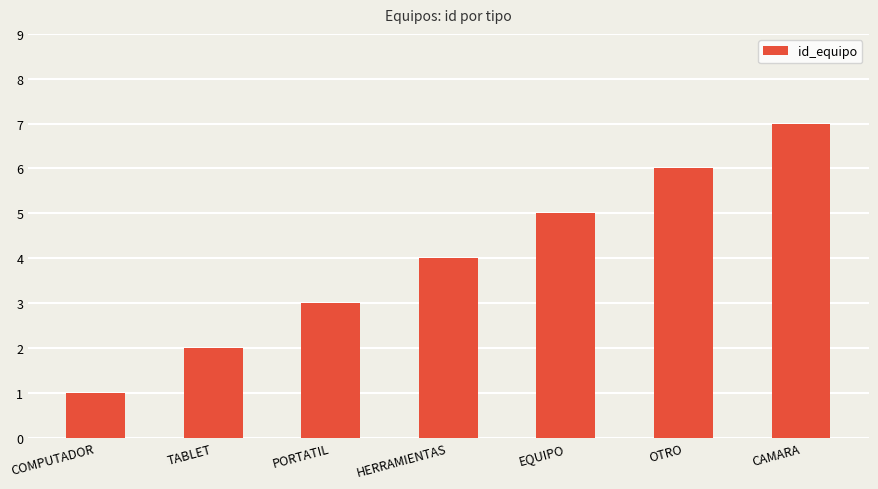

The chart shows a value of 1 at TABLET. True or false?

False